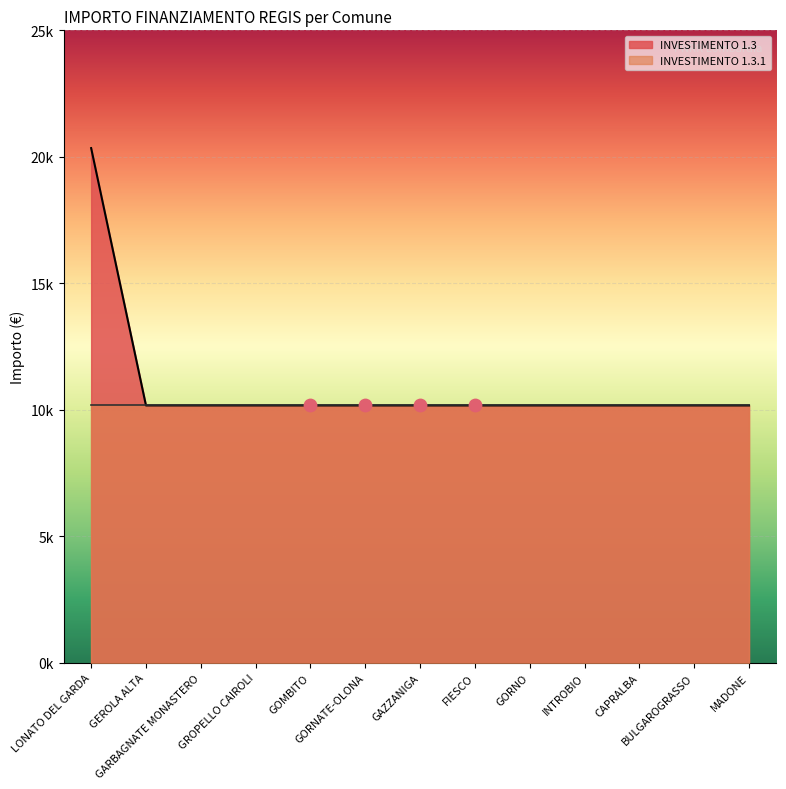

Between INTROBIO and MADONE, which is larger?

INTROBIO